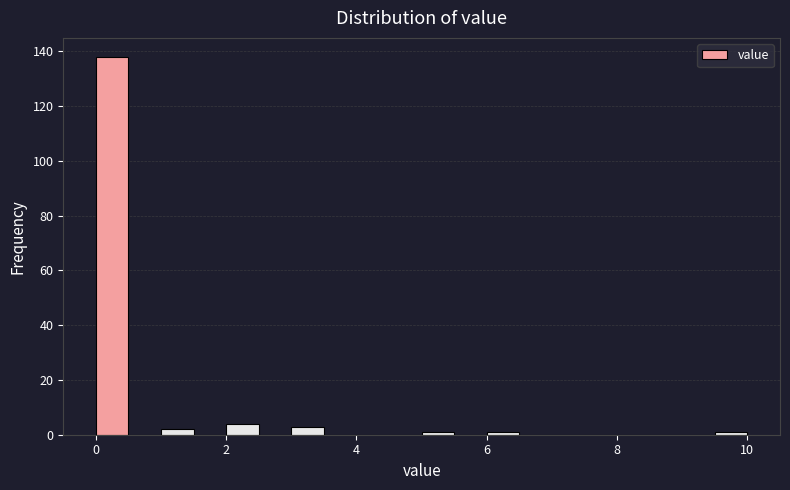

Around what value on the x-axis is the tallest bar? Give the approximate position of its centre, as read against the axis.

0.2